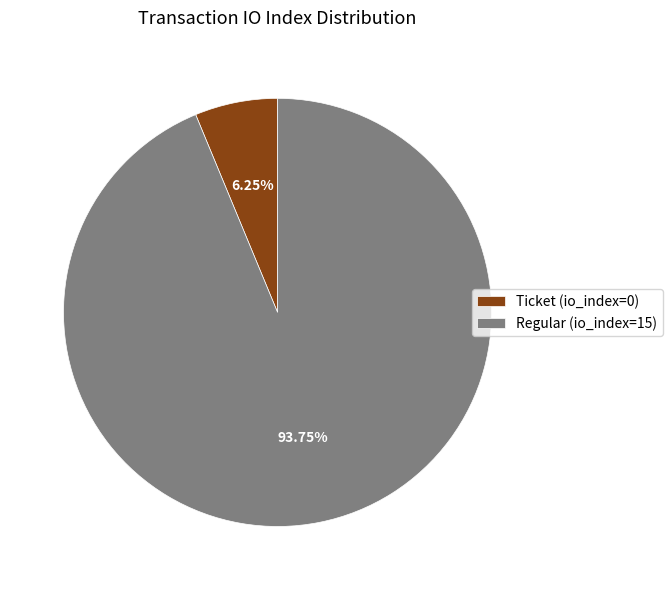

Rank the categories by value from lowest to highest.

Ticket (io_index=0), Regular (io_index=15)